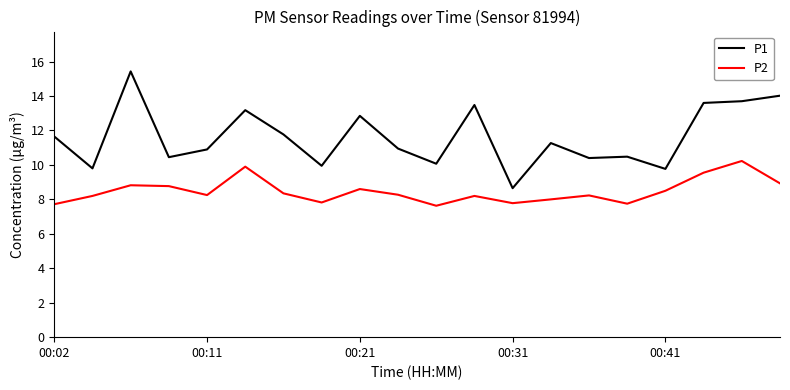

What is the minimum value for P2?

7.6